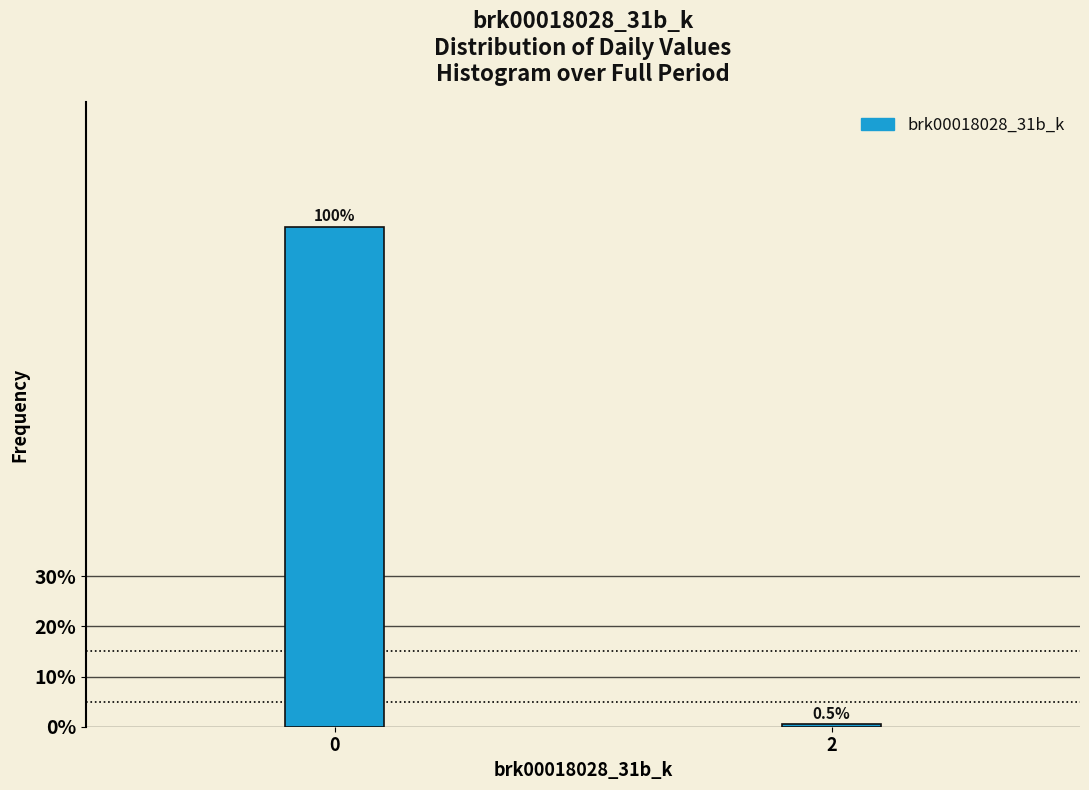

Reading right to left, list all the values displayed in this chart.

0.5	99.5